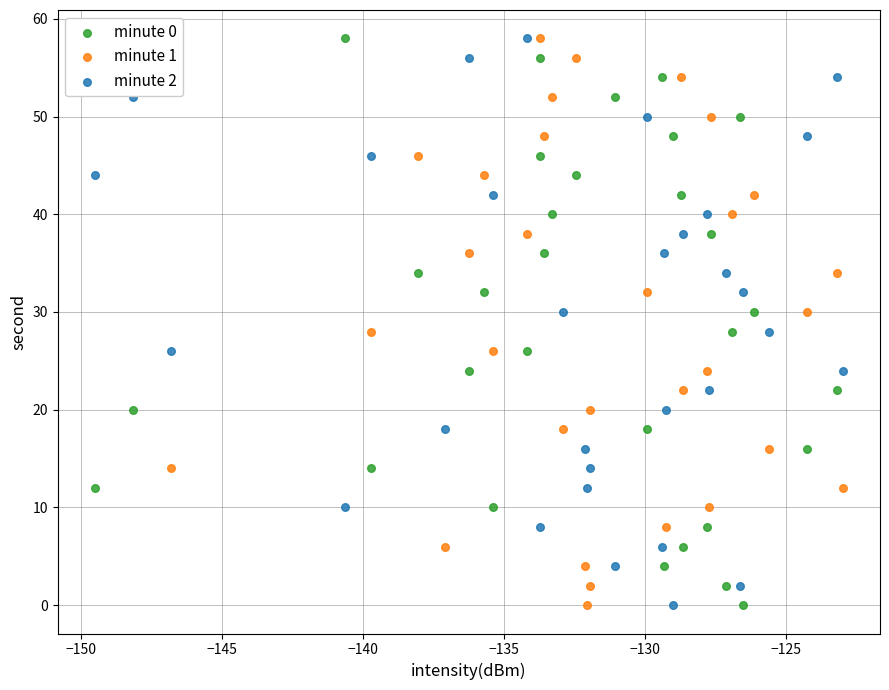

What are all the series names shown in the legend?

minute 0, minute 1, minute 2